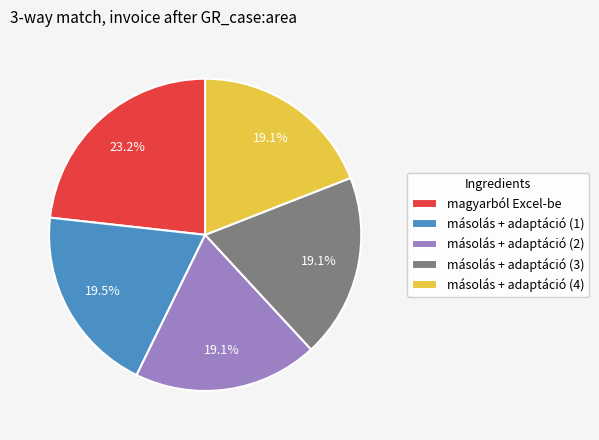

Combined, do másolás + adaptáció (4) and másolás + adaptáció (3) account for over 50%?

No